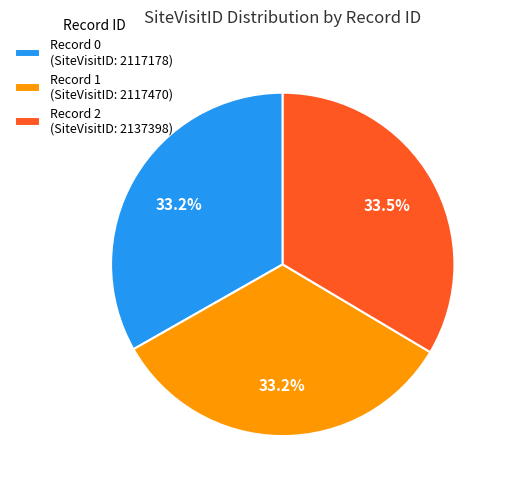

What percentage do Record 0 (SiteVisitID: 2117178) and Record 2 (SiteVisitID: 2137398) together represent?

66.8%